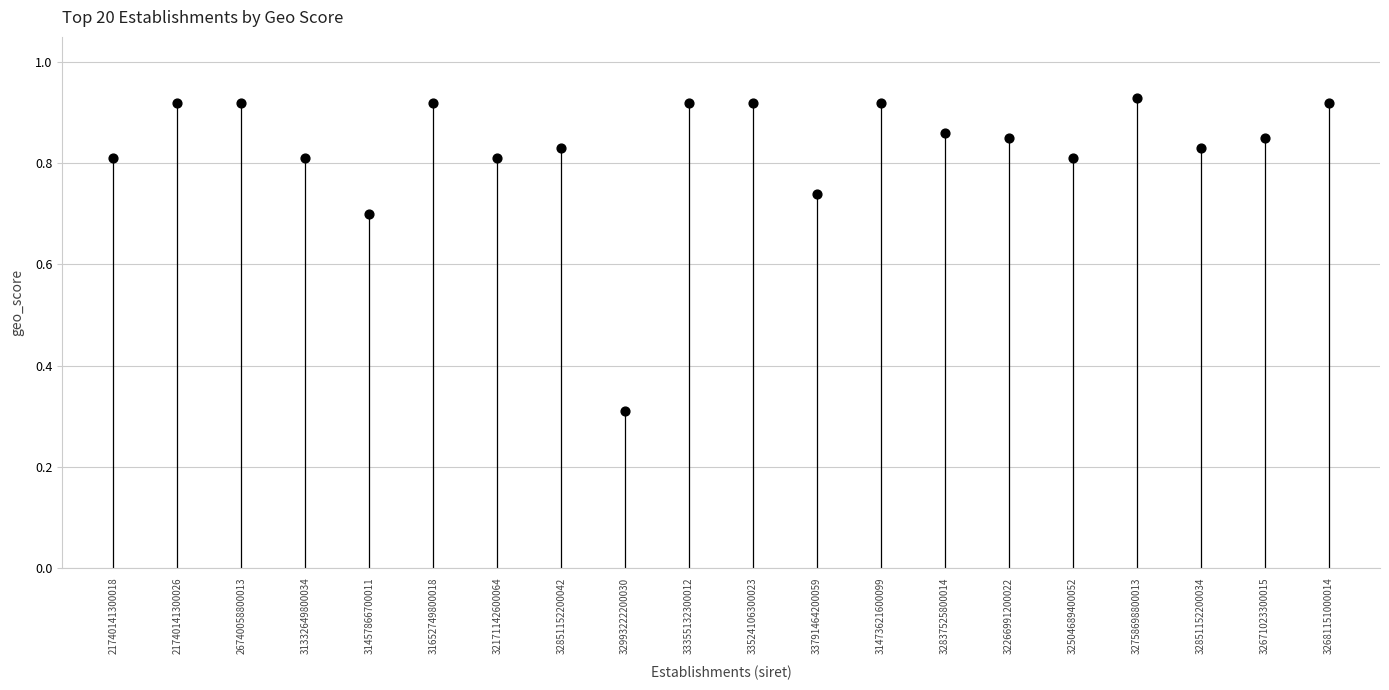

What Y value in the scatter plot is closest to 0?

0.3